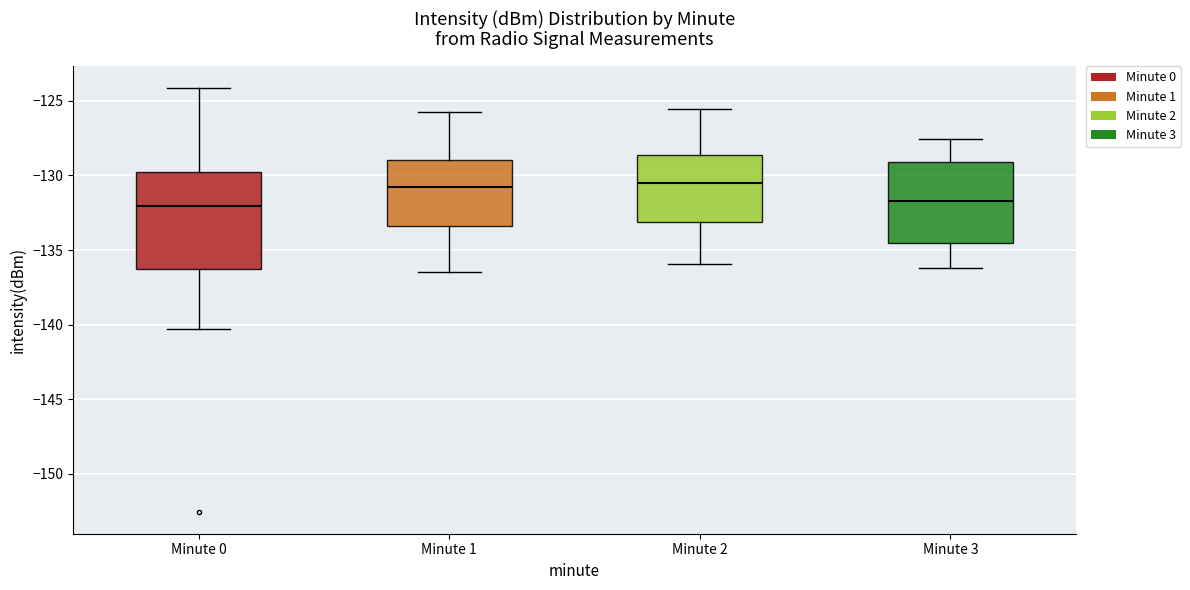

Reading left to right, read every box against the y-axis: the position of its median line, the range the box covers, and the ends of its whiskers. The values are not printed on the chart, so give them approximately, as read against the axis.

Minute 0: median -132.0, box -136.5 to -130.0, whiskers -140.5 to -124.0
Minute 1: median -131.0, box -133.5 to -129.0, whiskers -136.5 to -125.5
Minute 2: median -130.5, box -133.0 to -128.5, whiskers -136.0 to -125.5
Minute 3: median -131.5, box -134.5 to -129.0, whiskers -136.0 to -127.5